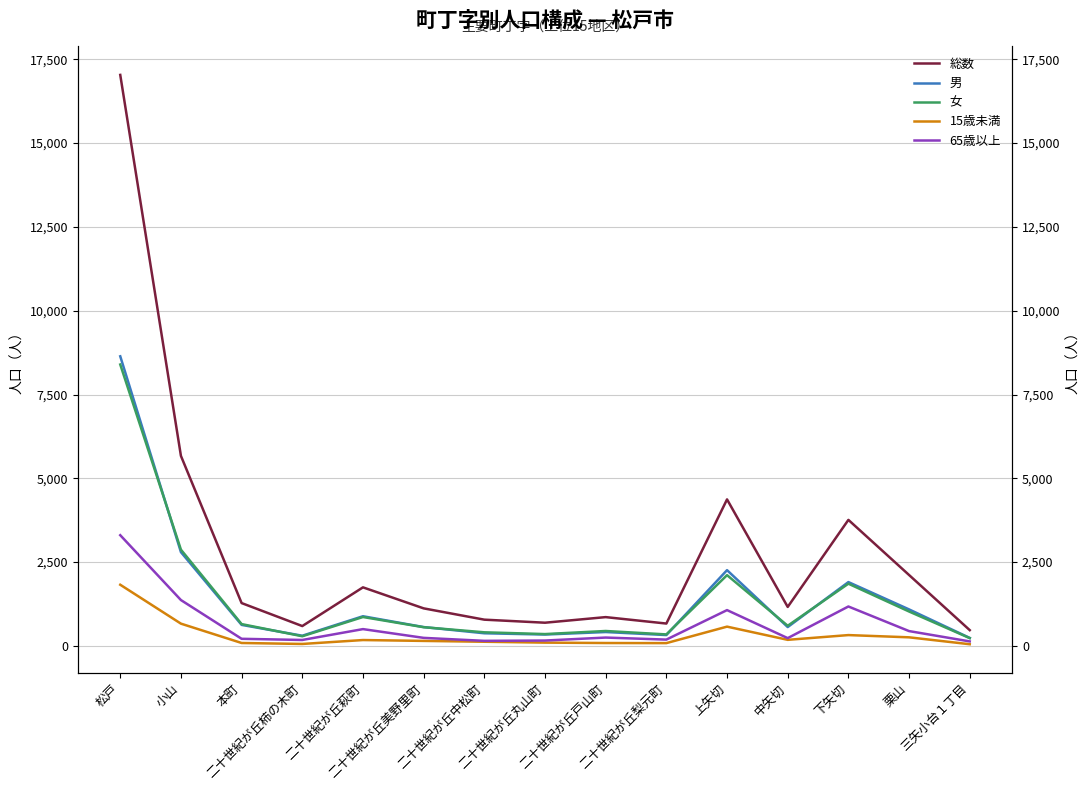

Is it true that 男 equals 414 at 二十世紀が丘戸山町?

True